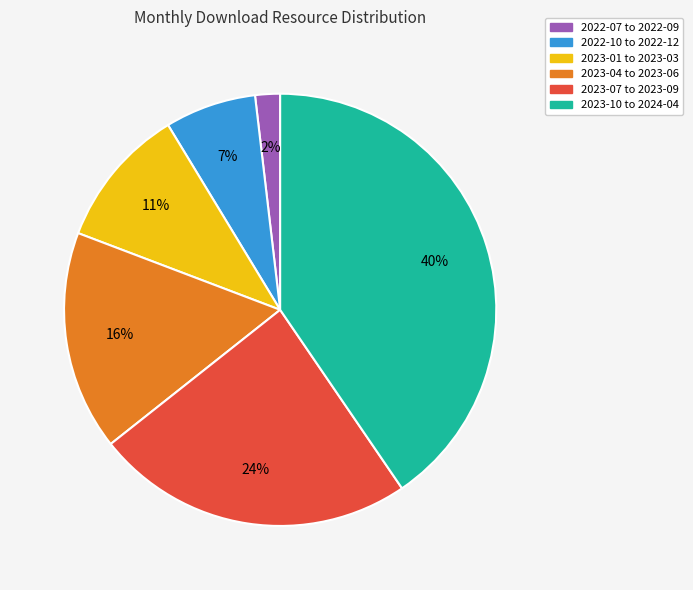

Is there a majority slice in this chart?

No